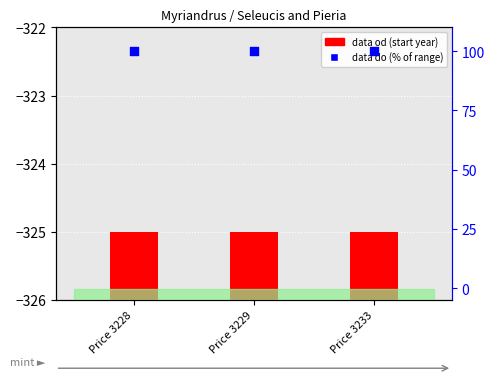

What is the total value across all series at Price 3229?

101